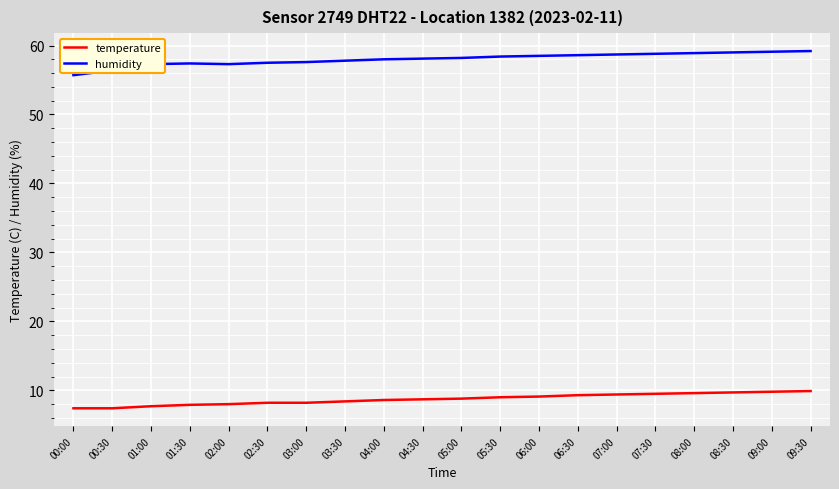

Which series has the widest spread of values?

humidity